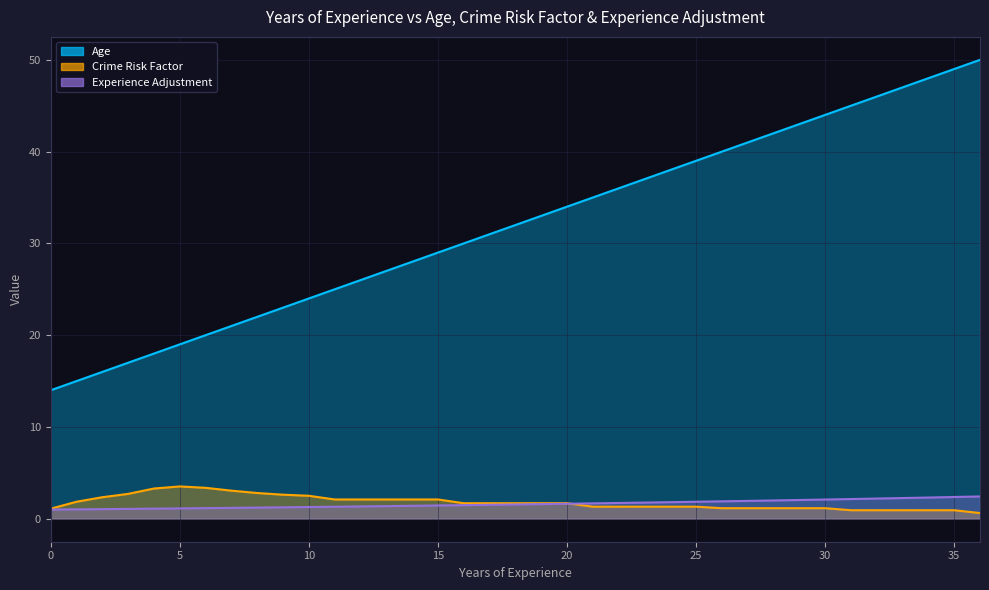

Reading left to right, list all the values displayed in this chart.

Age: 0=14.0	1=15.0	2=16.0	3=17.0	4=18.0	5=19.0	6=20.0	7=21.0	8=22.0	9=23.0	10=24.0	11=25.0	12=26.0	13=27.0	14=28.0	15=29.0	16=30.0	17=31.0	18=32.0	19=33.0	20=34.0	21=35.0	22=36.0	23=37.0	24=38.0	25=39.0	26=40.0	27=41.0	28=42.0	29=43.0	30=44.0	31=45.0	32=46.0	33=47.0	34=48.0	35=49.0	36=50.0
Crime Risk Factor: 0=1.1	1=1.9	2=2.3	3=2.7	4=3.3	5=3.5	6=3.4	7=3.1	8=2.8	9=2.6	10=2.5	11=2.1	12=2.1	13=2.1	14=2.1	15=2.1	16=1.7	17=1.7	18=1.7	19=1.7	20=1.7	21=1.3	22=1.3	23=1.3	24=1.3	25=1.3	26=1.2	27=1.2	28=1.2	29=1.2	30=1.2	31=0.9	32=0.9	33=0.9	34=0.9	35=0.9	36=0.6
Experience Adjustment: 0=1.0	1=1.0	2=1.1	3=1.1	4=1.1	5=1.1	6=1.2	7=1.2	8=1.2	9=1.2	10=1.3	11=1.3	12=1.3	13=1.4	14=1.4	15=1.4	16=1.5	17=1.5	18=1.6	19=1.6	20=1.6	21=1.7	22=1.7	23=1.8	24=1.8	25=1.9	26=1.9	27=1.9	28=2.0	29=2.0	30=2.1	31=2.2	32=2.2	33=2.3	34=2.3	35=2.4	36=2.4